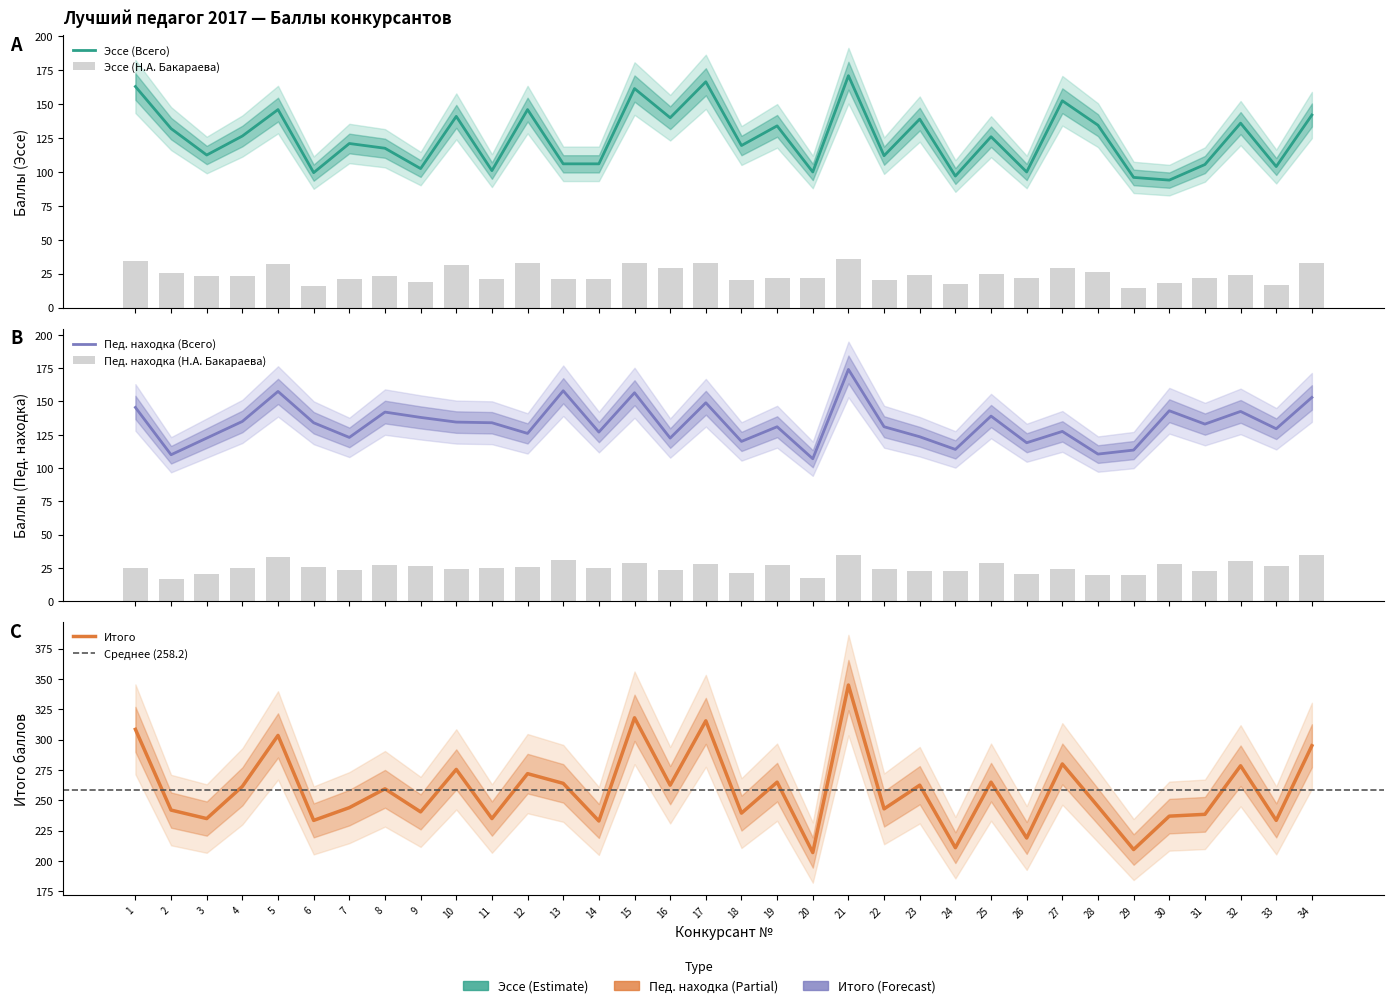

What is the difference between the second highest and minimum values in the Эссе (Н.А. Бакараева) series?

19.5